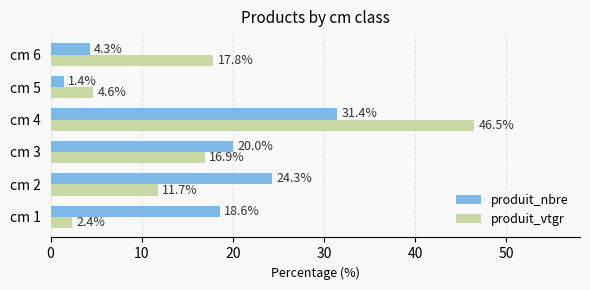

What are all the series names shown in the legend?

produit_nbre, produit_vtgr